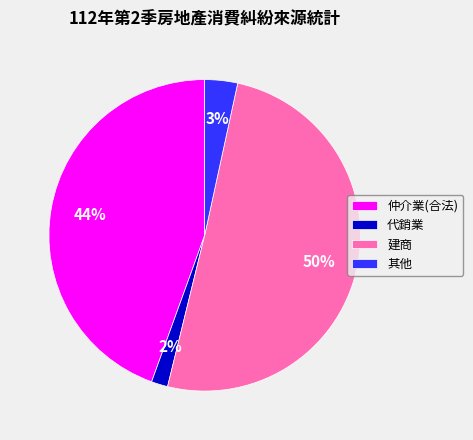

To the nearest percent, what percentage of the pie is 代銷業?

2%